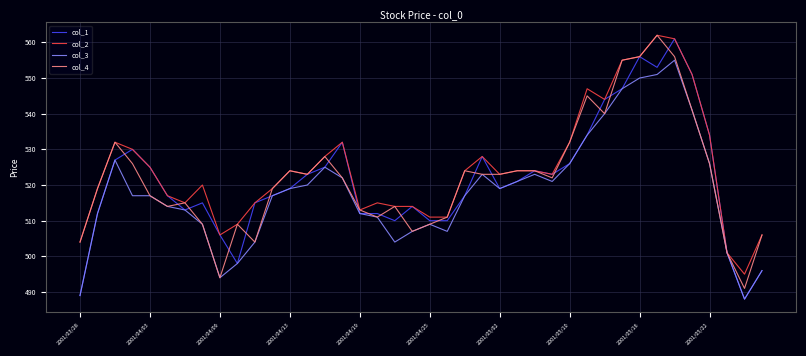

What is the highest value of the col_1 series?

561